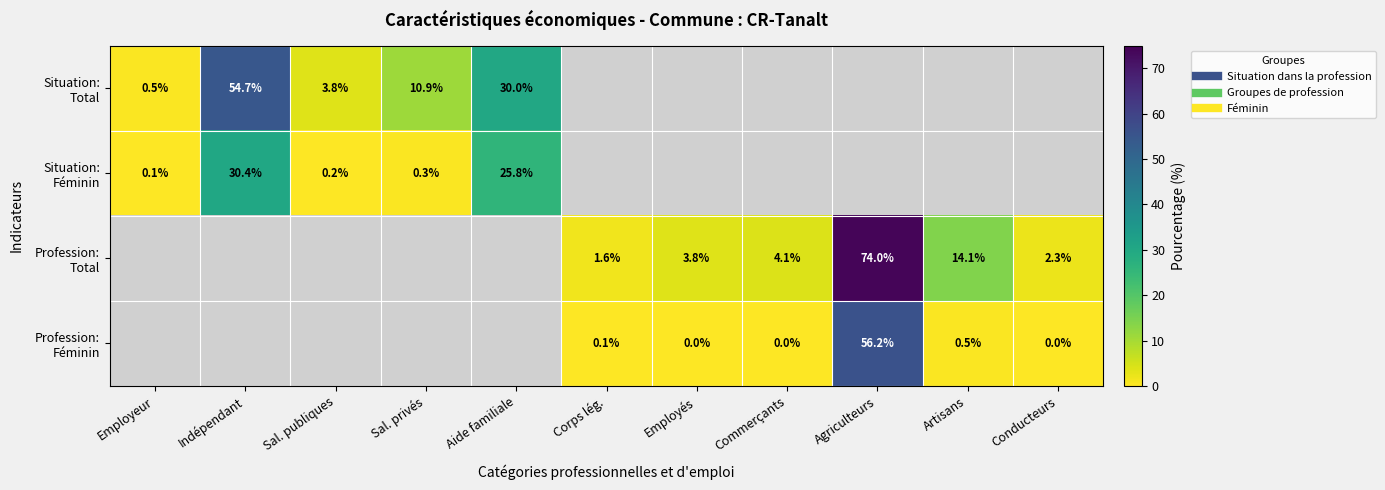

How many distinct data groups are displayed?

4